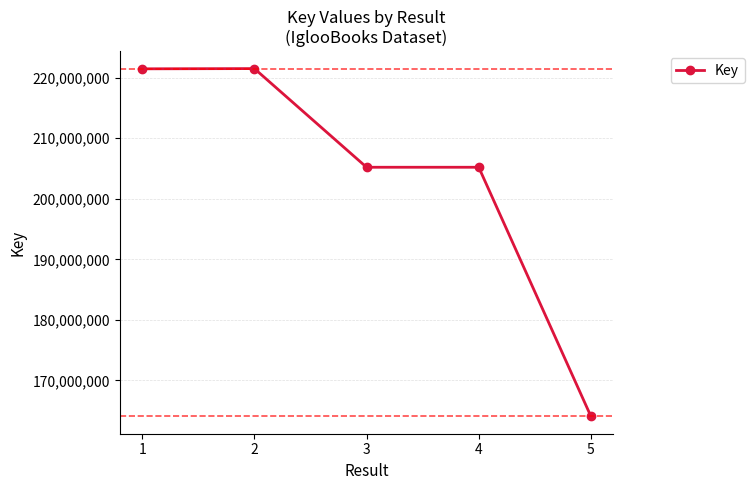

What is the ratio of the value at 3 to the value at 4?

1.0